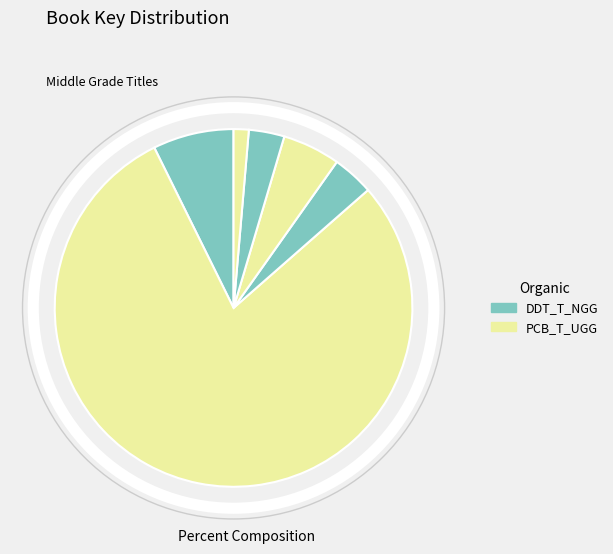

How many slices are in this pie chart?

6